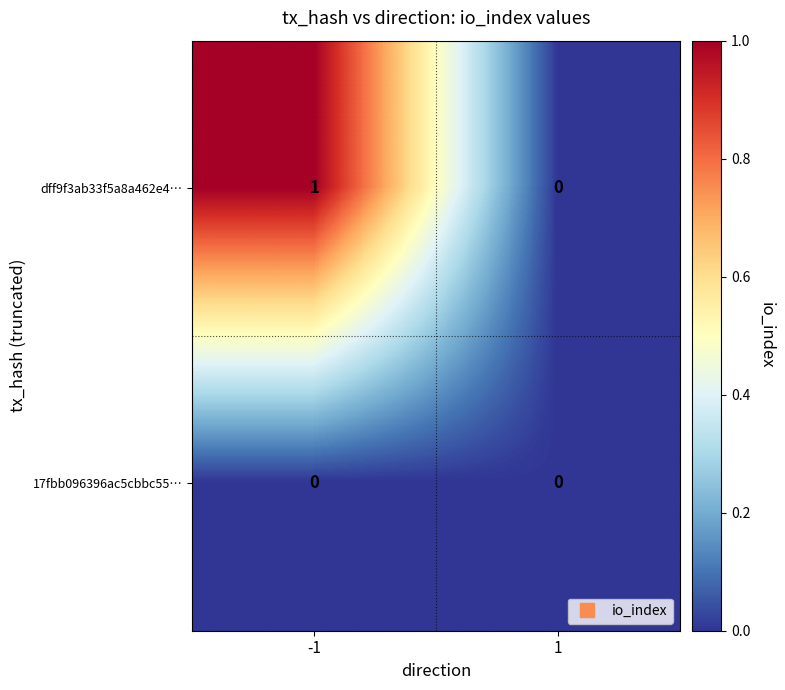

Which series has the largest range (max minus min)?

dff9f3ab33f5a8a462e4…